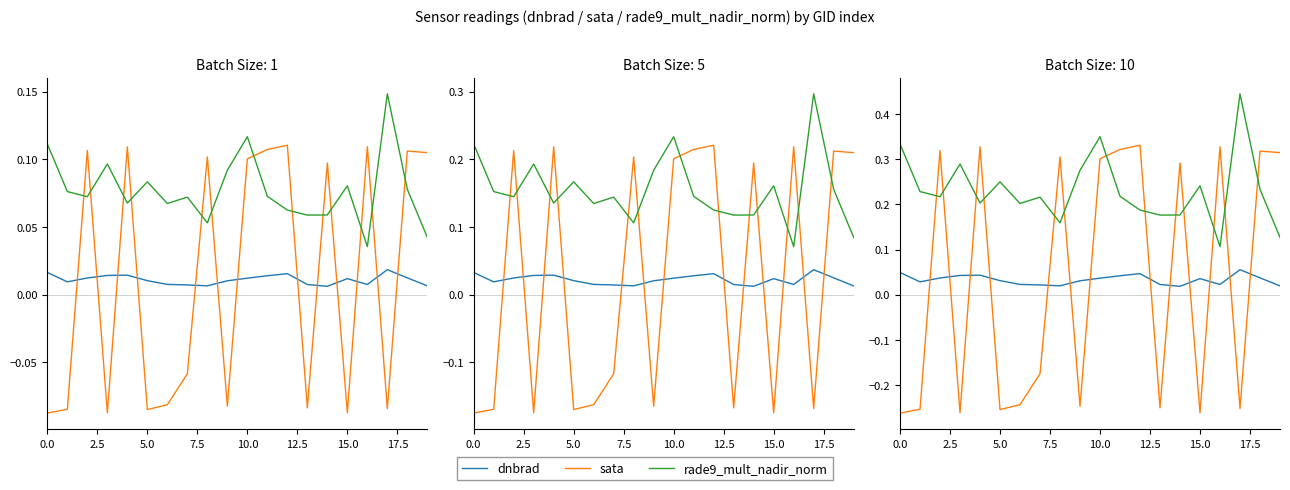

Which series has the largest total across all categories?

rade9_mult_nadir_norm